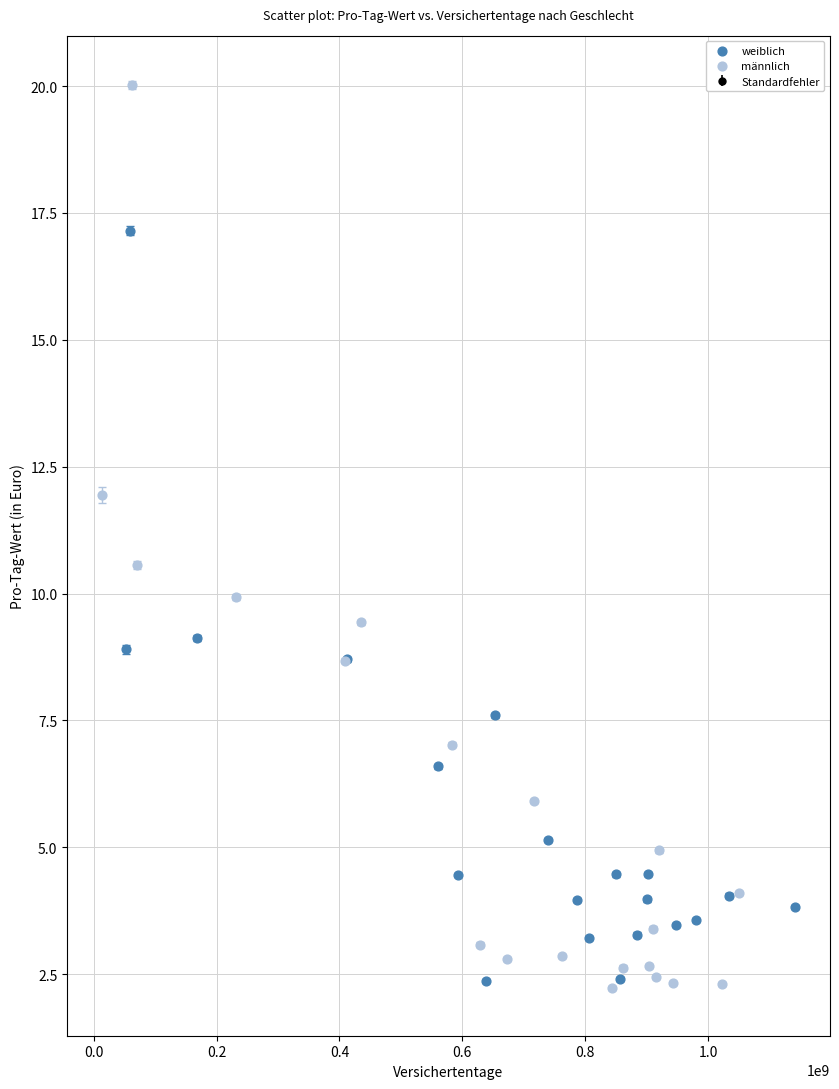

Which series contains the highest Y value?

männlich